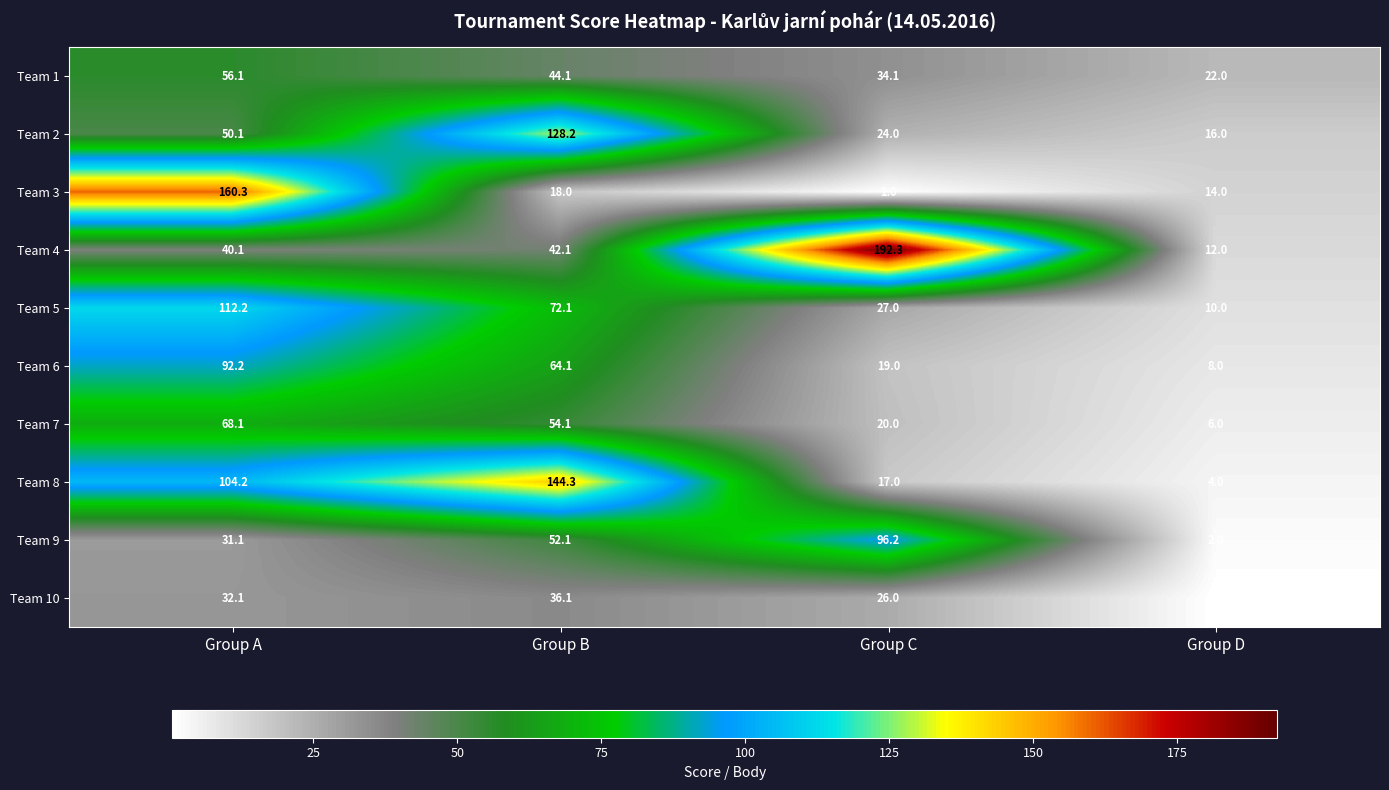

Is it true that Team 9 equals 52.1 at Group B?

True